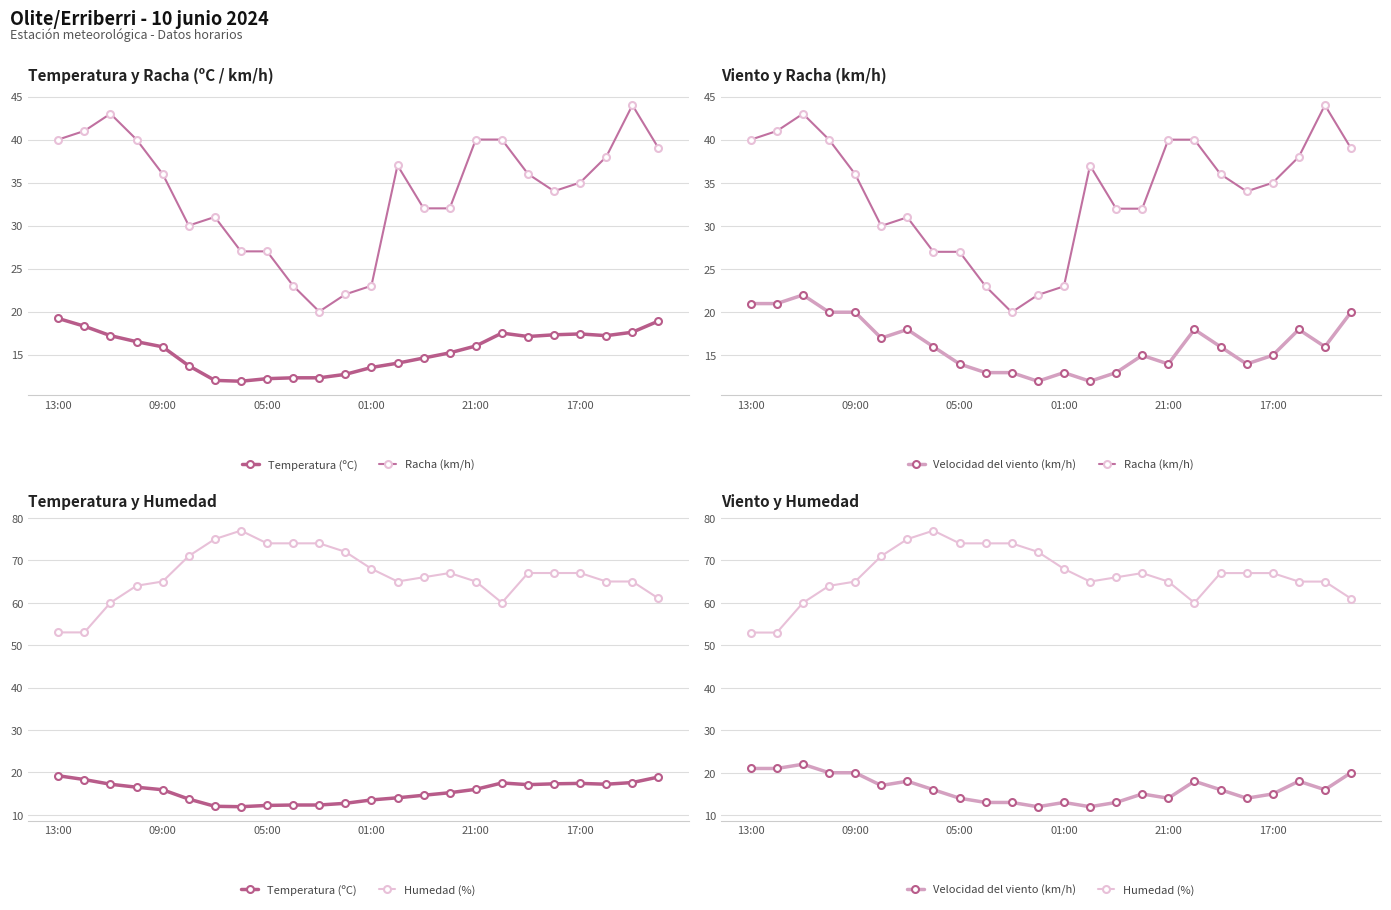

What is the difference between the maximum and minimum values in the Humedad (%) series?

24.0